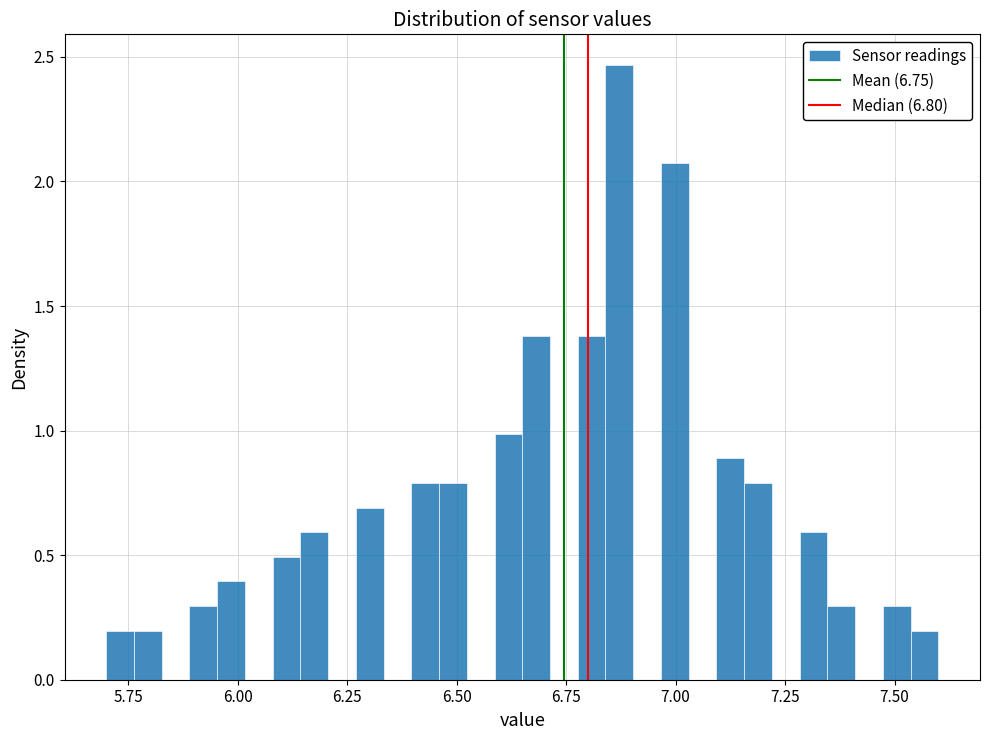

Around what value on the x-axis is the tallest bar? Give the approximate position of its centre, as read against the axis.

6.85